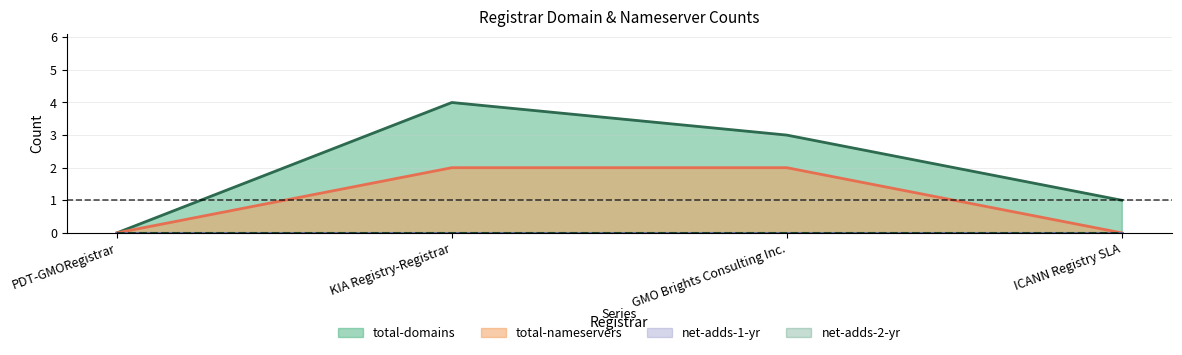

At which category is the sum across all series the highest?

KIA Registry-Registrar